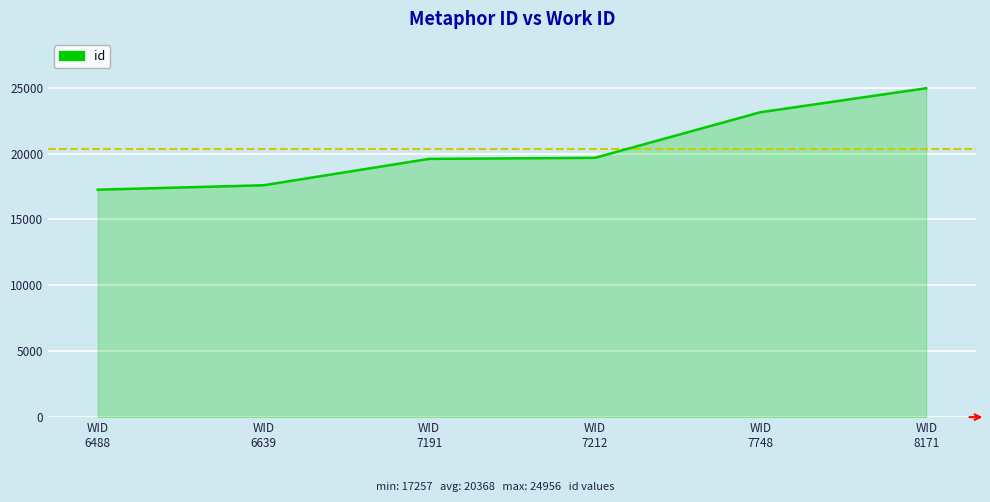

Is it true that the value at WID
7748 is 23136?

True